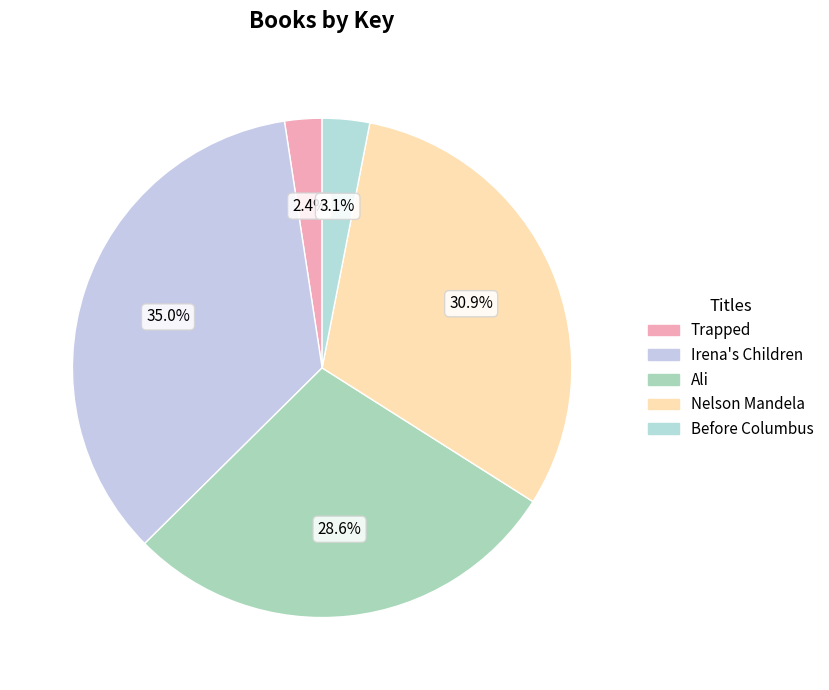

What is the smallest slice in the pie chart?

Trapped